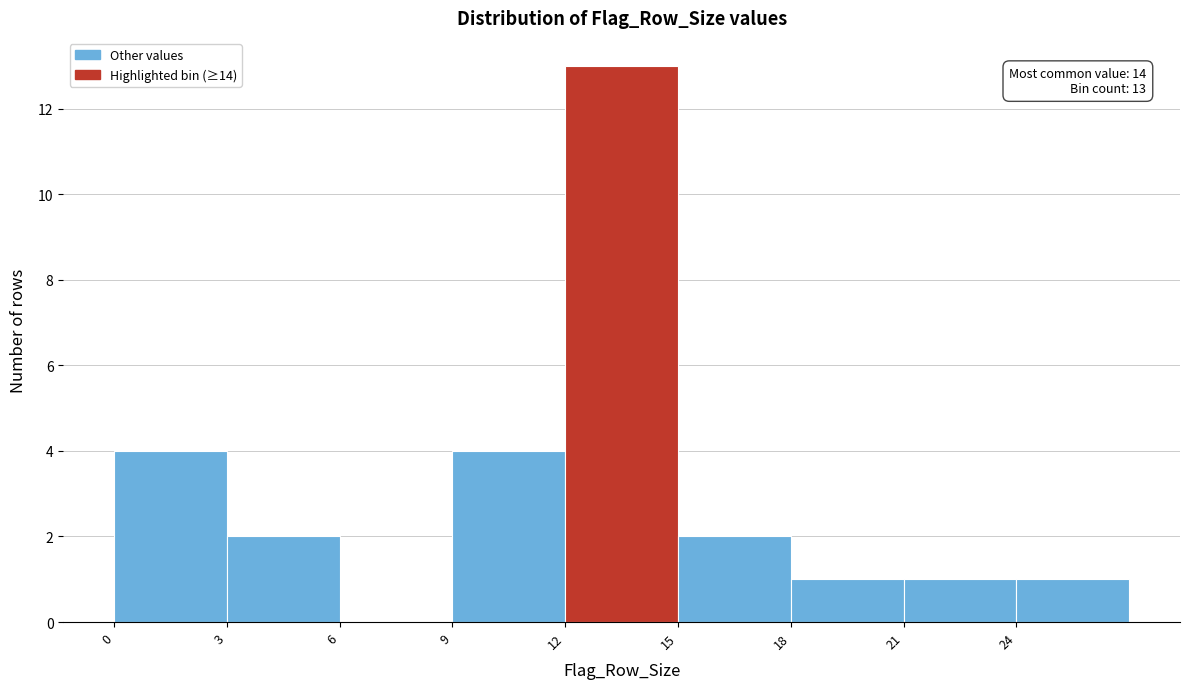

Which range on the x-axis has the tallest bar?

12 to 15